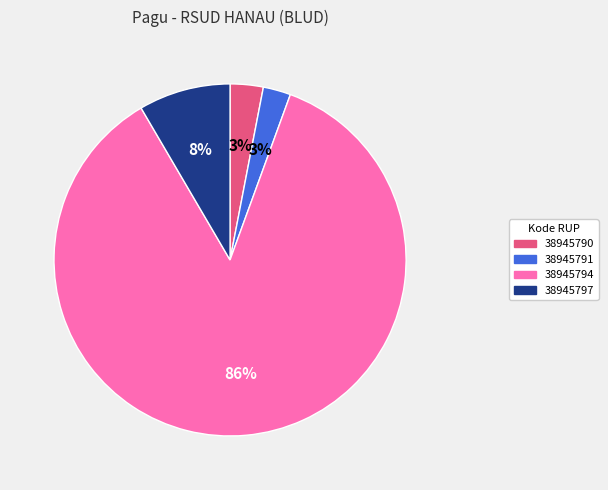

Is there any slice that represents more than half of the pie?

Yes